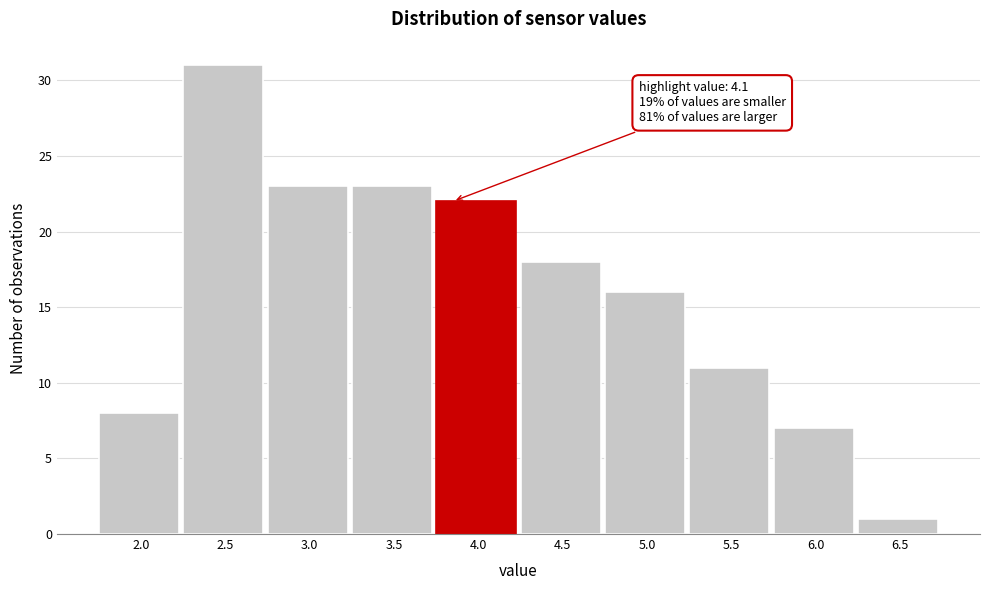

Reading left to right, transcribe all the data shown in this chart.

2.0=8	2.5=31	3.0=23	3.5=23	4.0=22	4.5=18	5.0=16	5.5=11	6.0=7	6.5=1